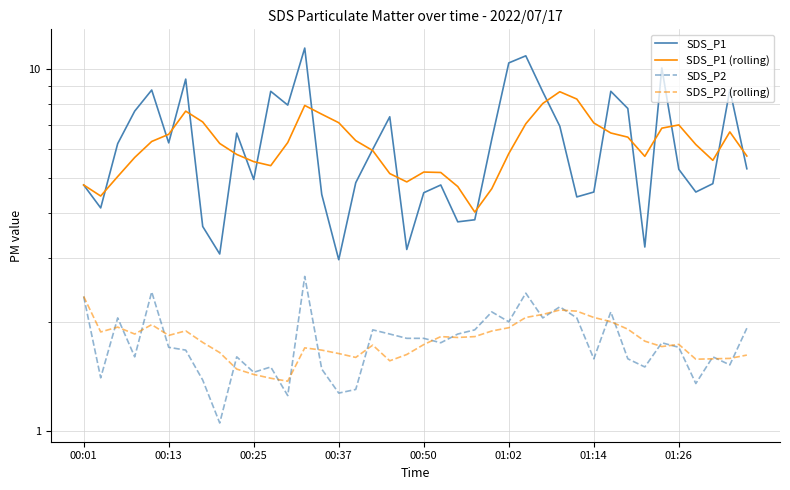

Is this an area chart (filled region under the line)?

No